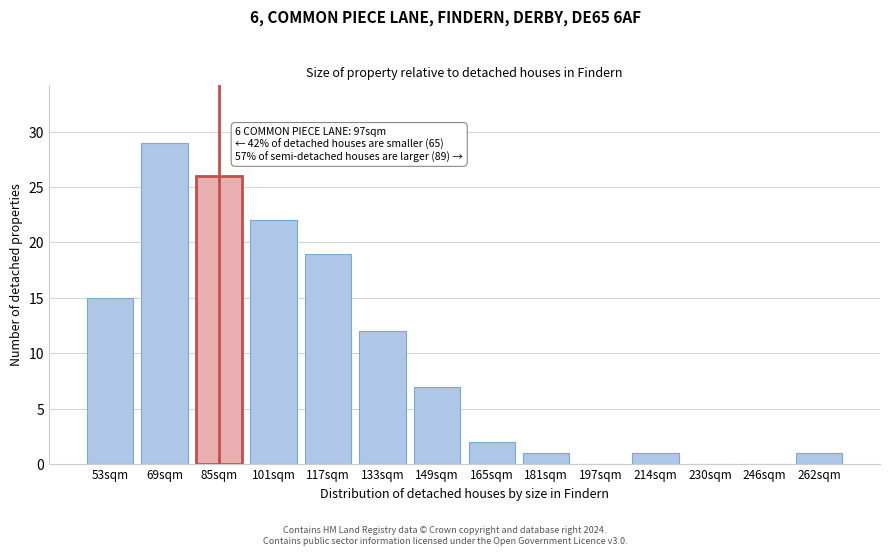

Reading left to right, list all the values displayed in this chart.

53sqm=15	69sqm=29	85sqm=26	101sqm=22	117sqm=19	133sqm=12	149sqm=7	165sqm=2	181sqm=1	197sqm=0	214sqm=1	230sqm=0	246sqm=0	262sqm=1